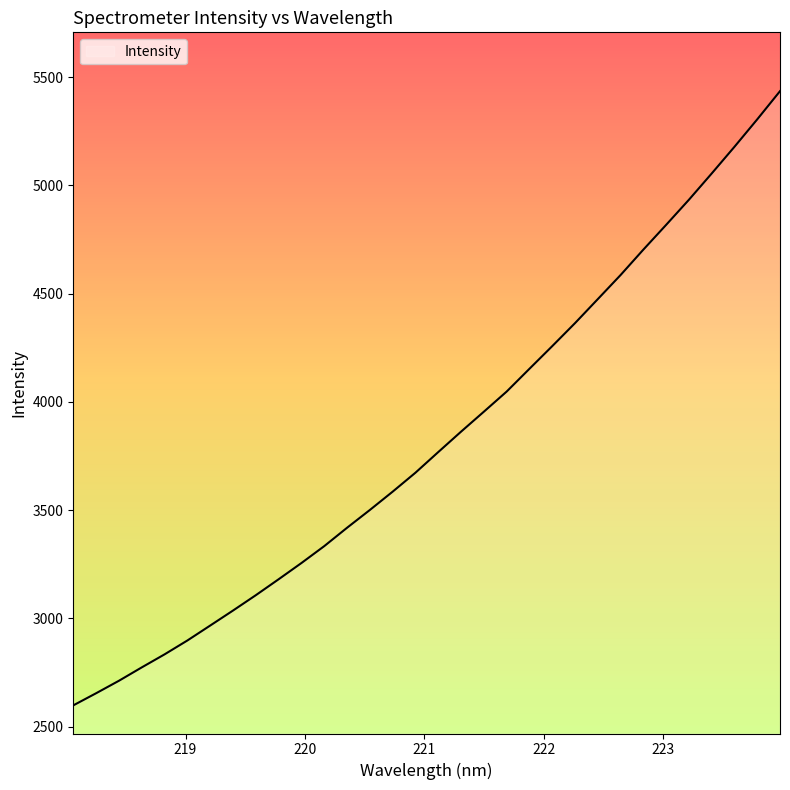

What is the difference between the maximum and minimum values?

2836.9